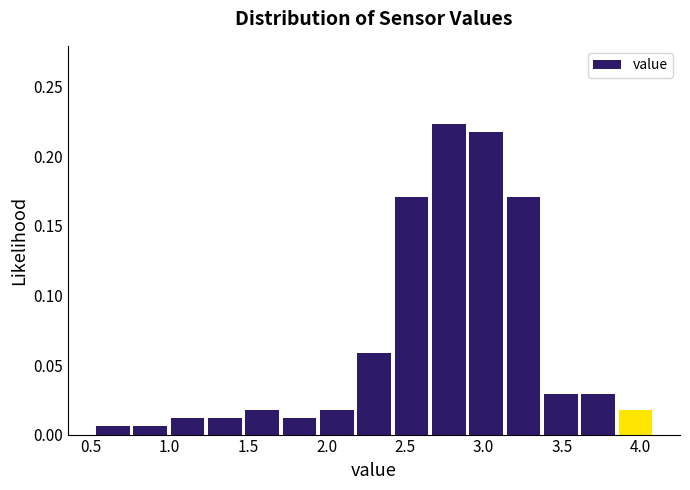

Over which range of the x-axis is the bar tallest?

2.65 to 2.90